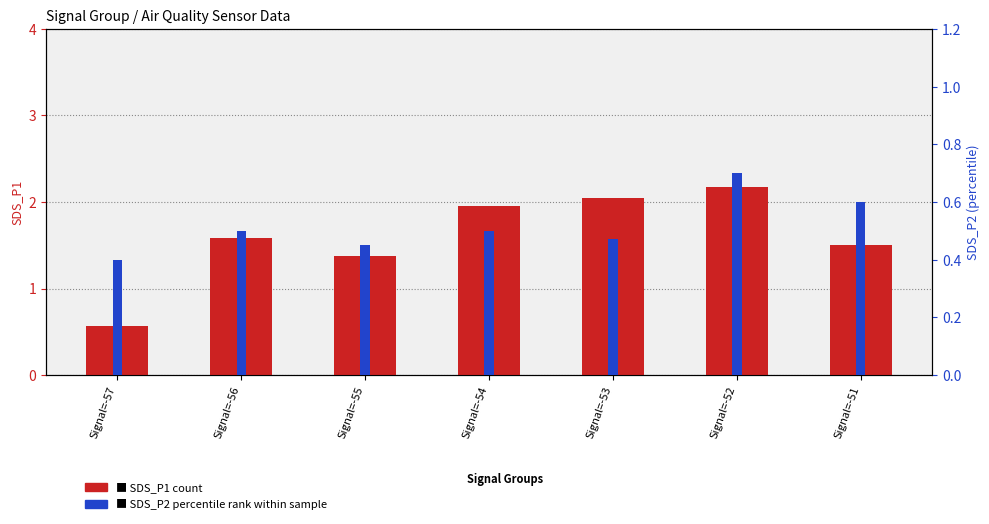

Which category has the highest value in the SDS_P2 (percentile rank) series?

Signal=-52